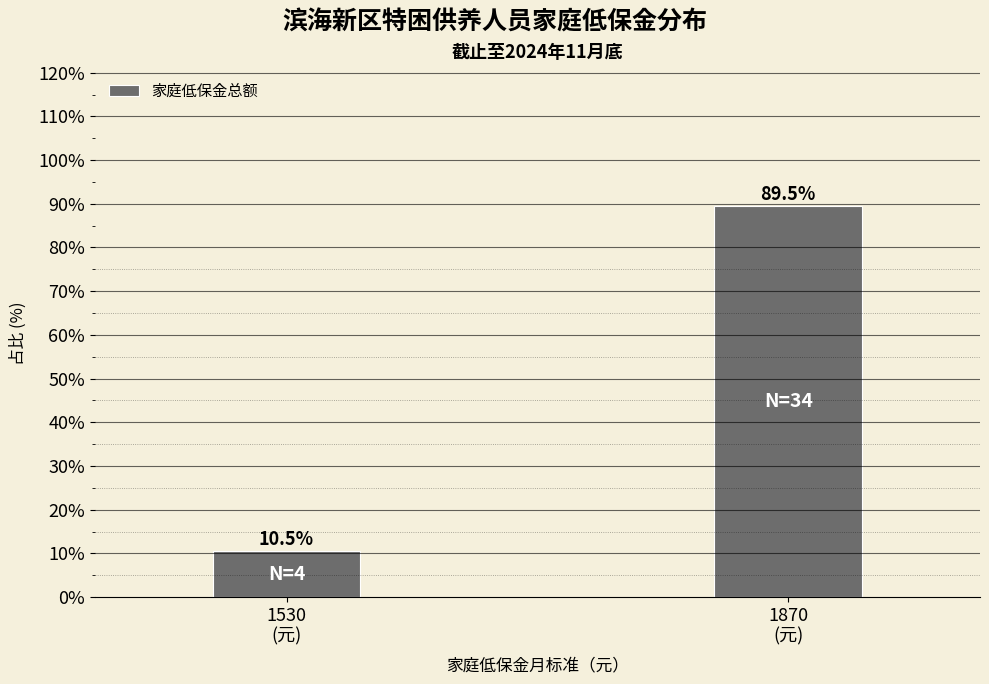

Reading right to left, what are all the values shown in this chart?

89.5	10.5